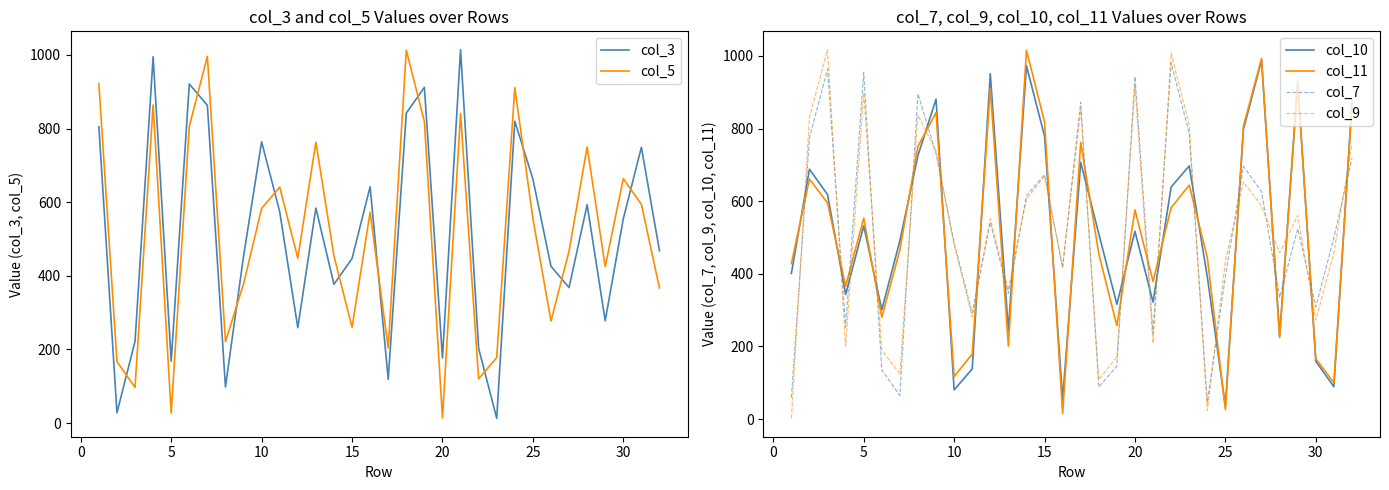

How many lines are shown in the chart?

6